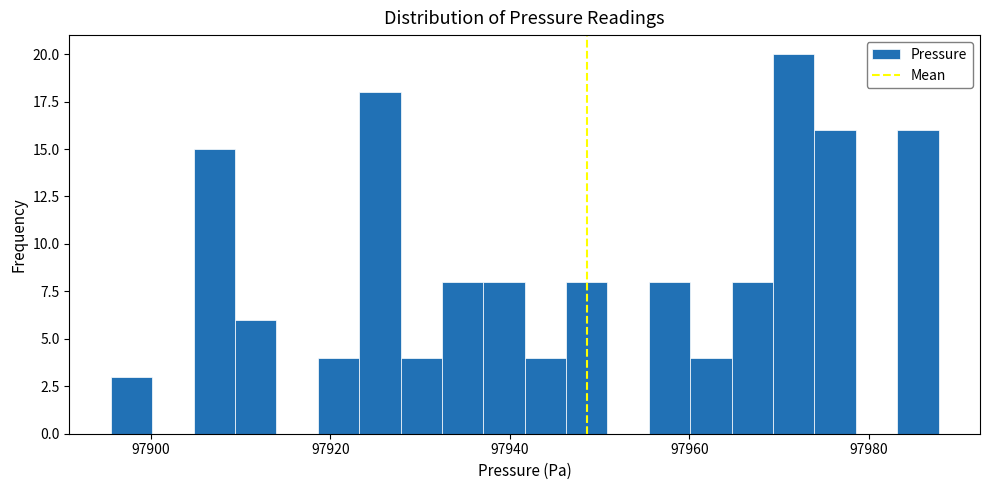

Read against the x-axis, roughly where is the centre of the tallest bar?

97972